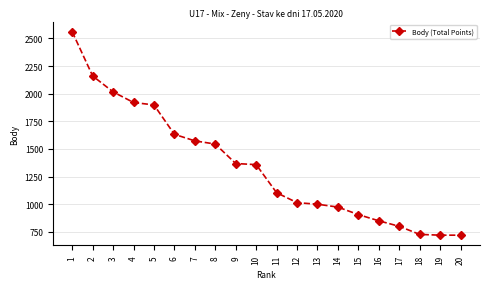

The value at 11 is 1543. True or false?

False